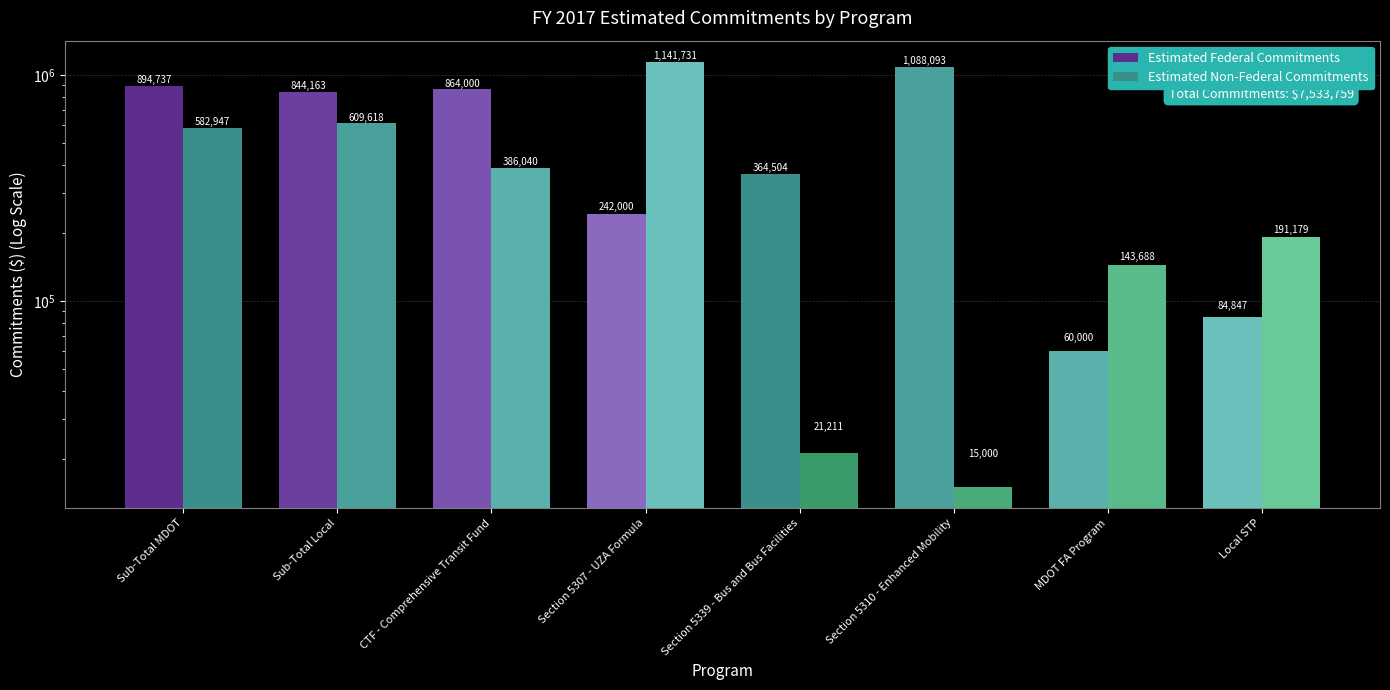

What is the sum of the Estimated Non-Federal Commitments values at Sub-Total Local and MDOT FA Program?

753306.5